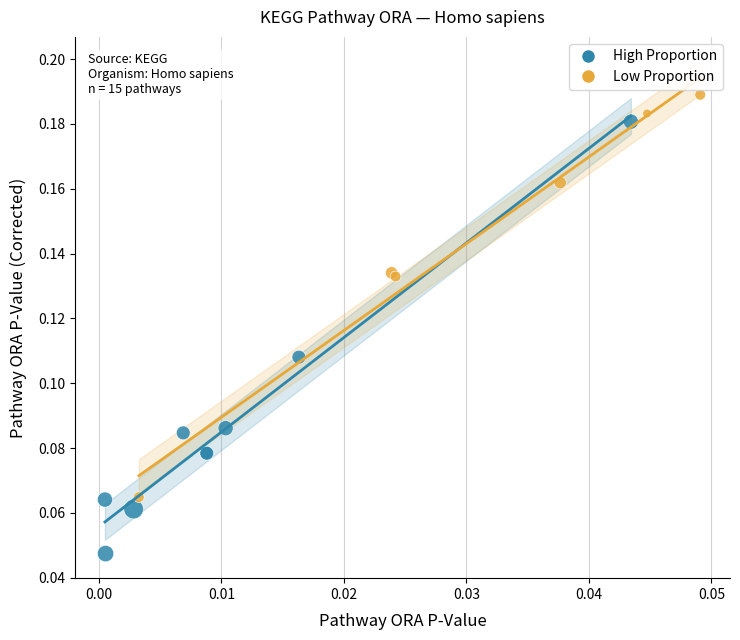

Which series has the largest Y range (max minus min)?

High Proportion